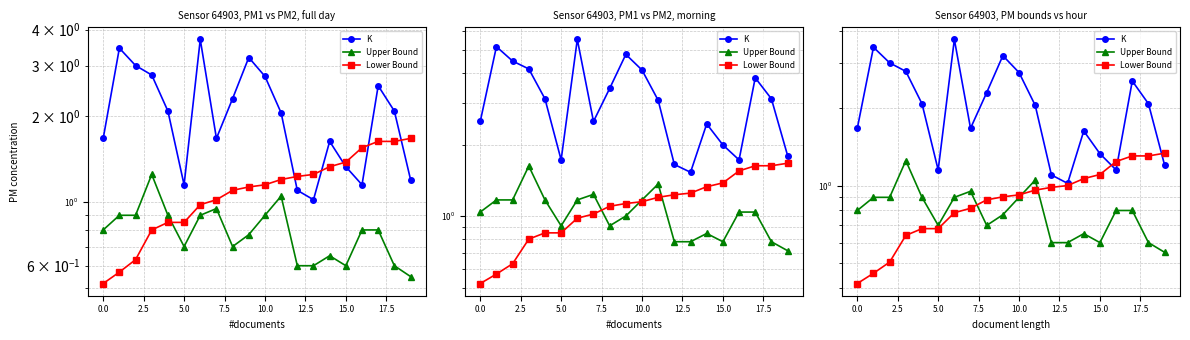

Between 19 and 17, which is larger?

17